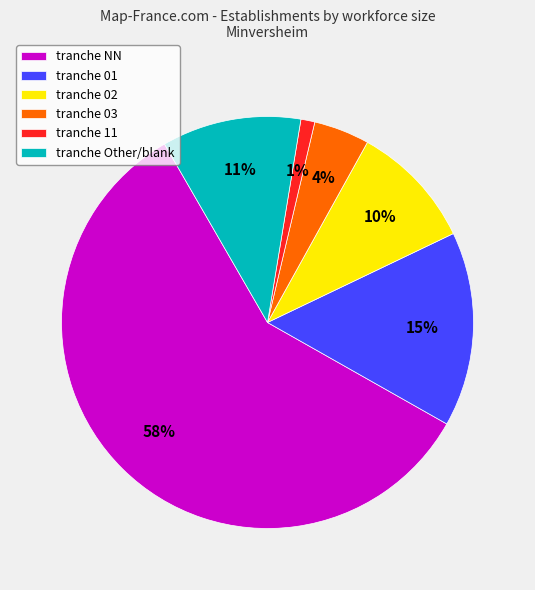

To the nearest percent, what is the difference between the tranche 03 and tranche 11 slice percentages?

3%